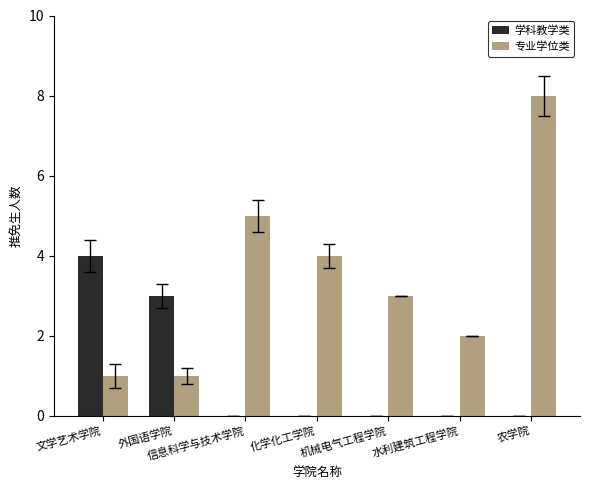

Which series changed the most between 机械电气工程学院 and 农学院?

专业学位类